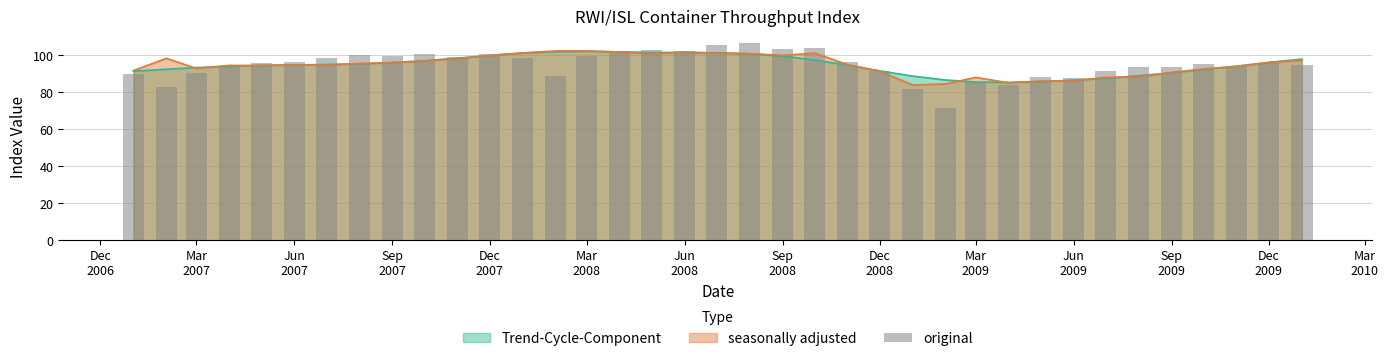

How many categories are shown in the chart?

37